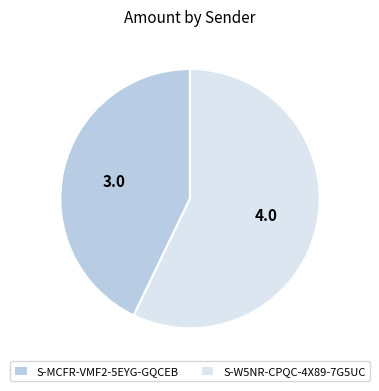

Rank the categories by value from highest to lowest.

S-W5NR-CPQC-4X89-7G5UC, S-MCFR-VMF2-5EYG-GQCEB